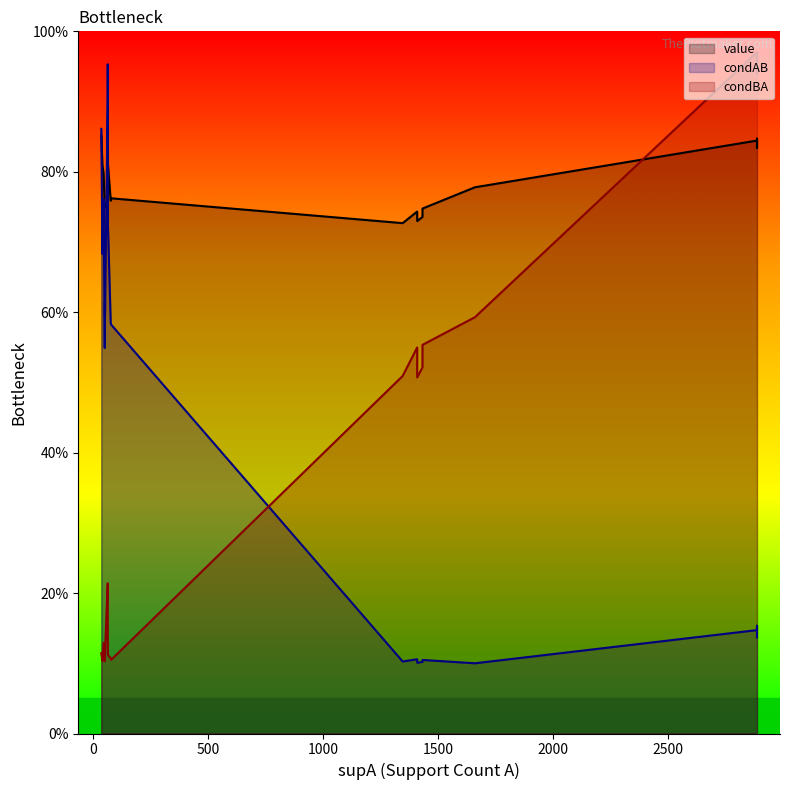

At how many categories does at least one series exceed 0?

20